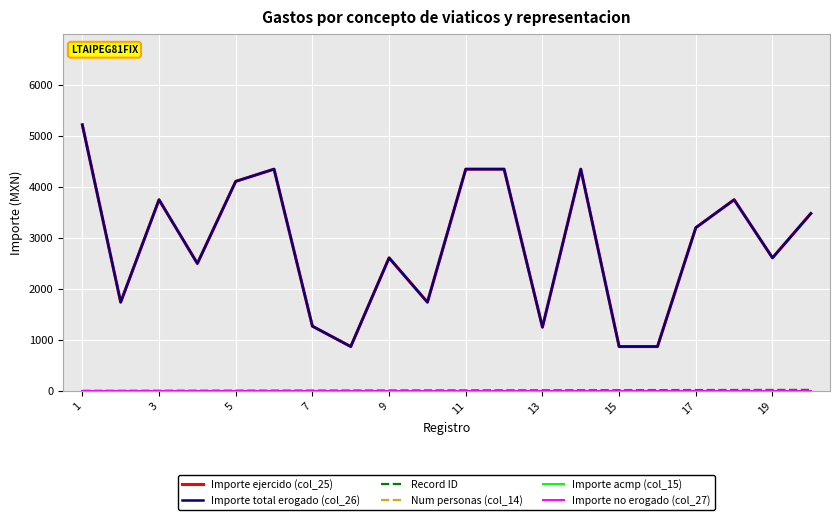

Which series has the widest spread of values?

Importe ejercido (col_25)